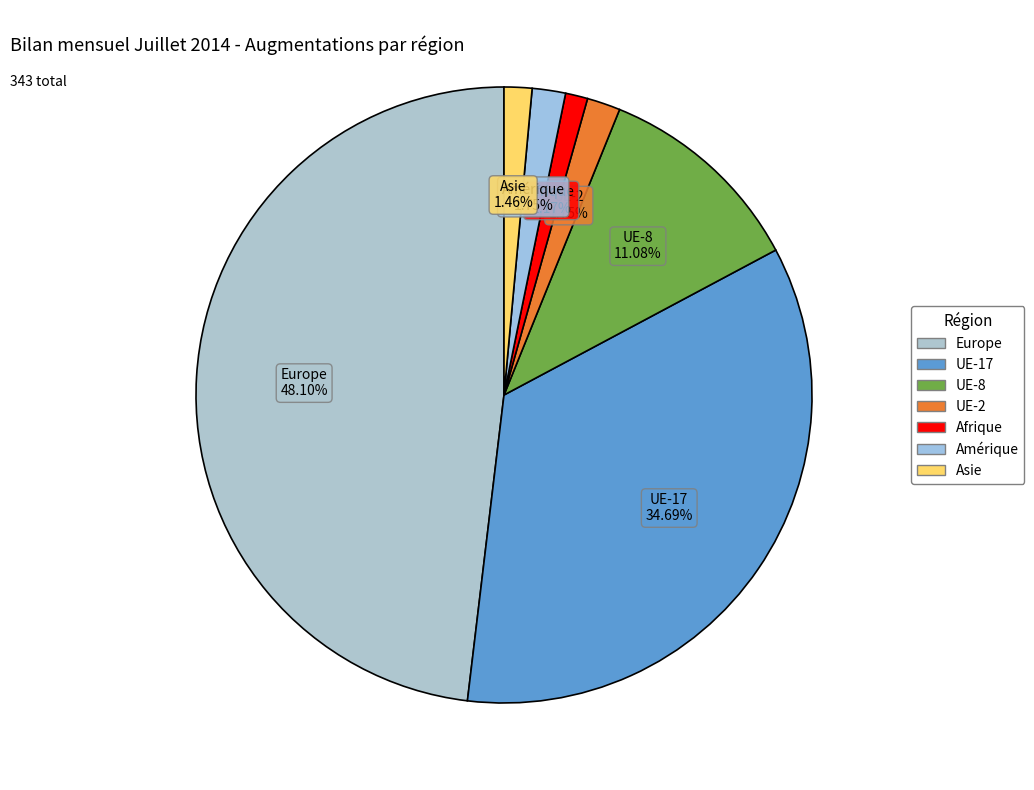

What is the largest slice in the pie chart?

Europe